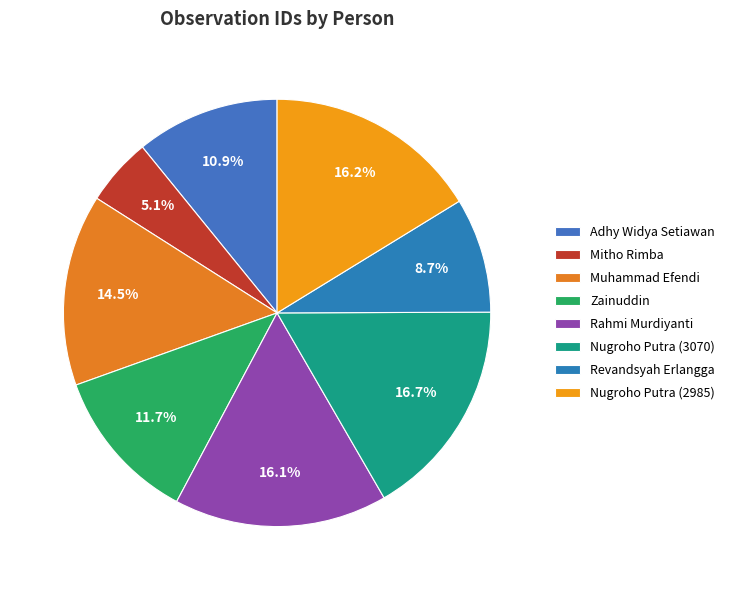

What is the total percentage of Muhammad Efendi and Rahmi Murdiyanti?

30.6%